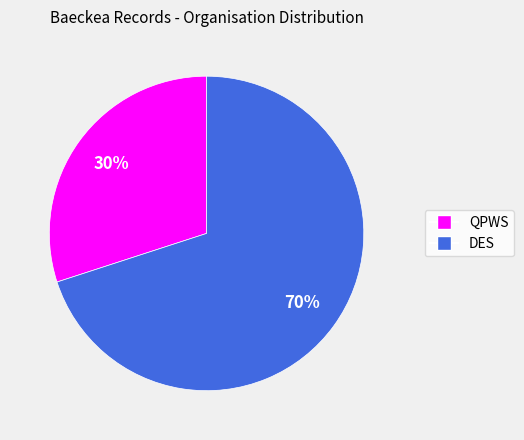

Approximately how many times larger is the value at QPWS compared to DES?

0.4